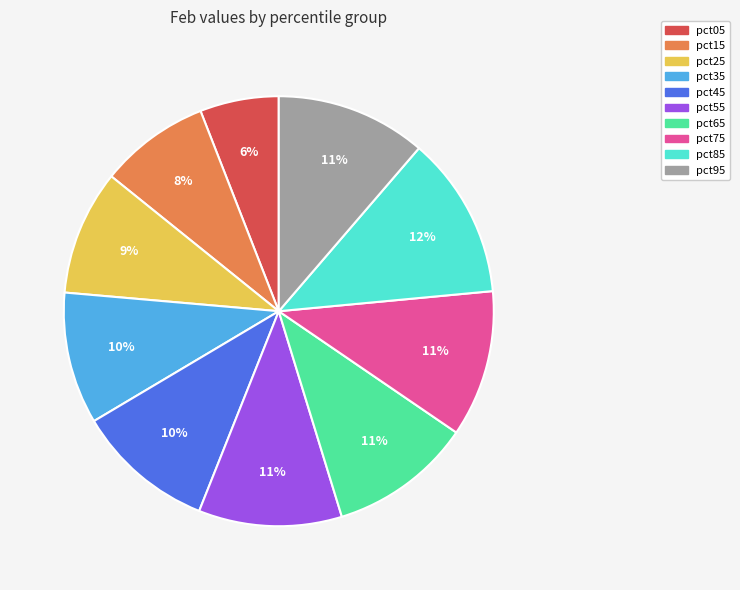

True or false: pct15 accounts for 18% of the total.

False